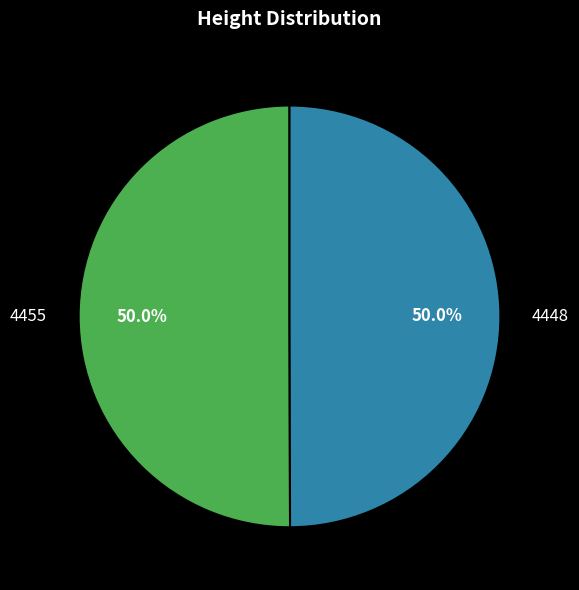

How many slices are in this pie chart?

2